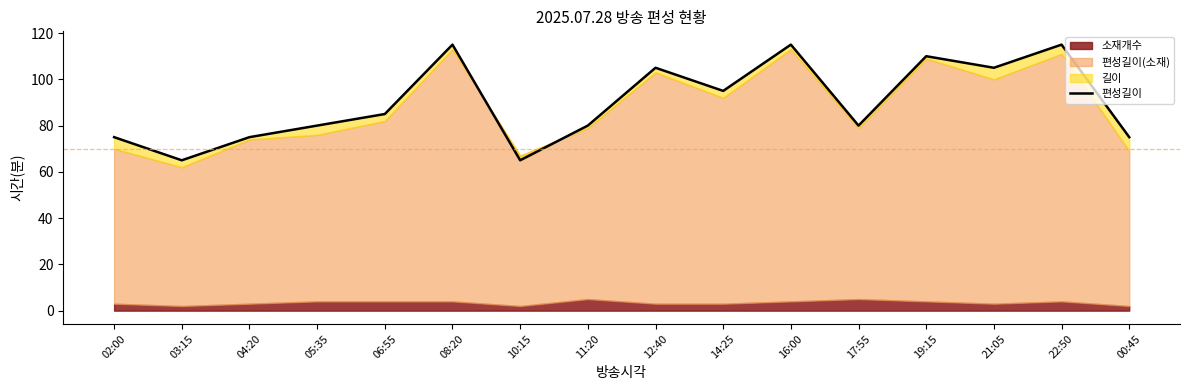

How many interior local peaks (higher than both neighbors) does the data have?

5